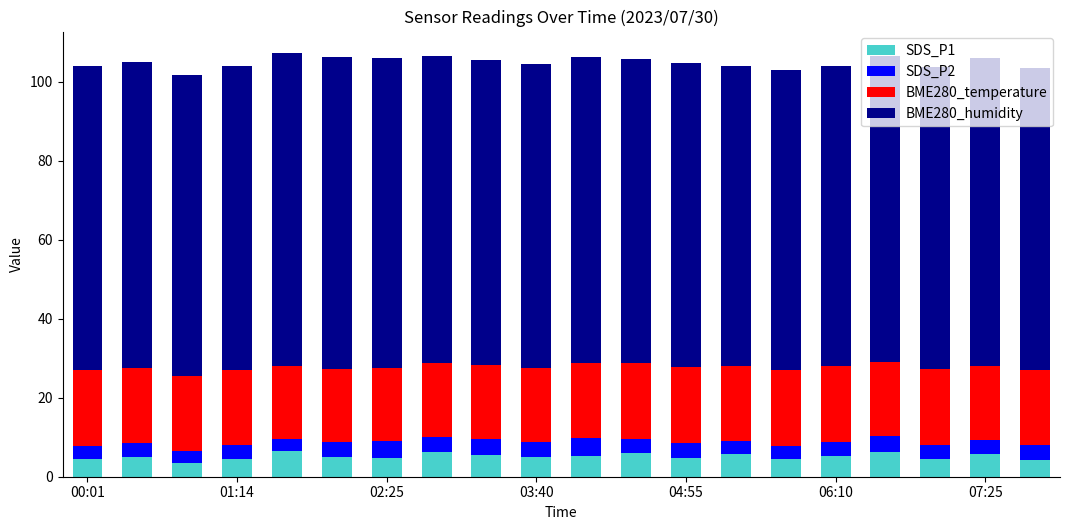

What is the minimum value for SDS_P1?

3.4